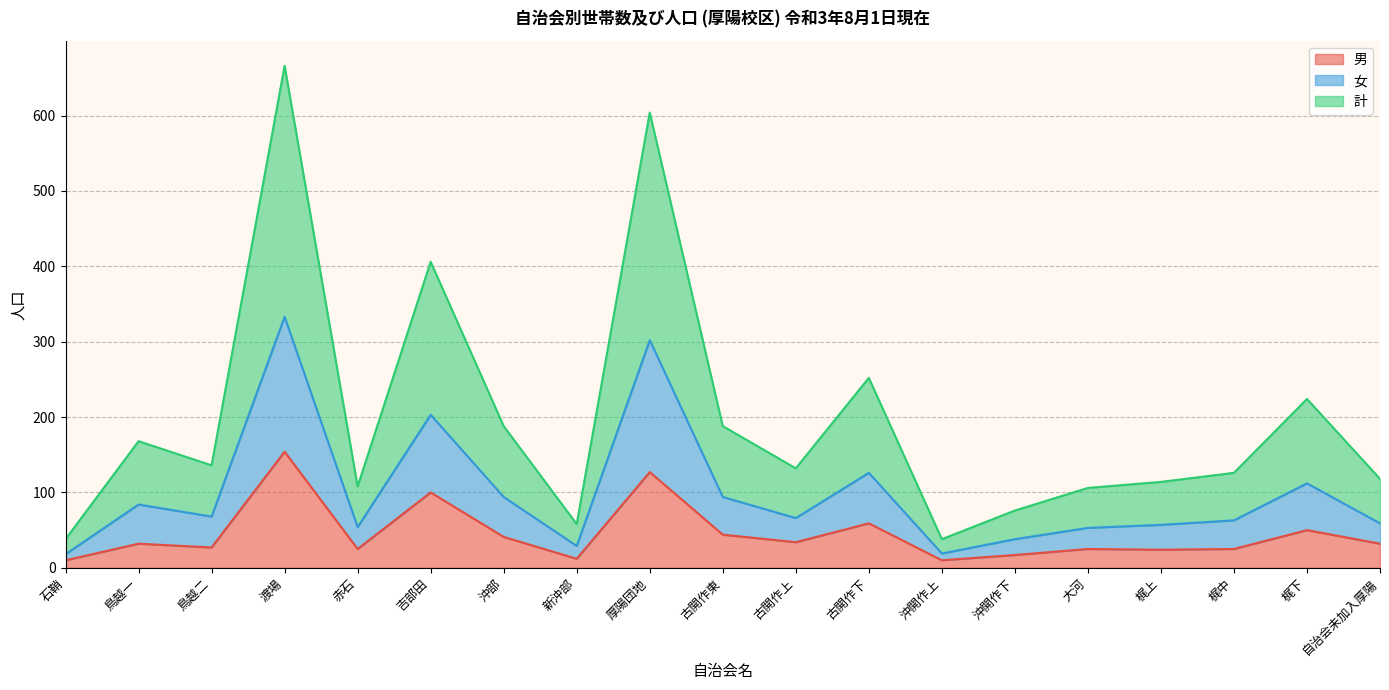

Does the chart display data point markers on the line(s)?

No